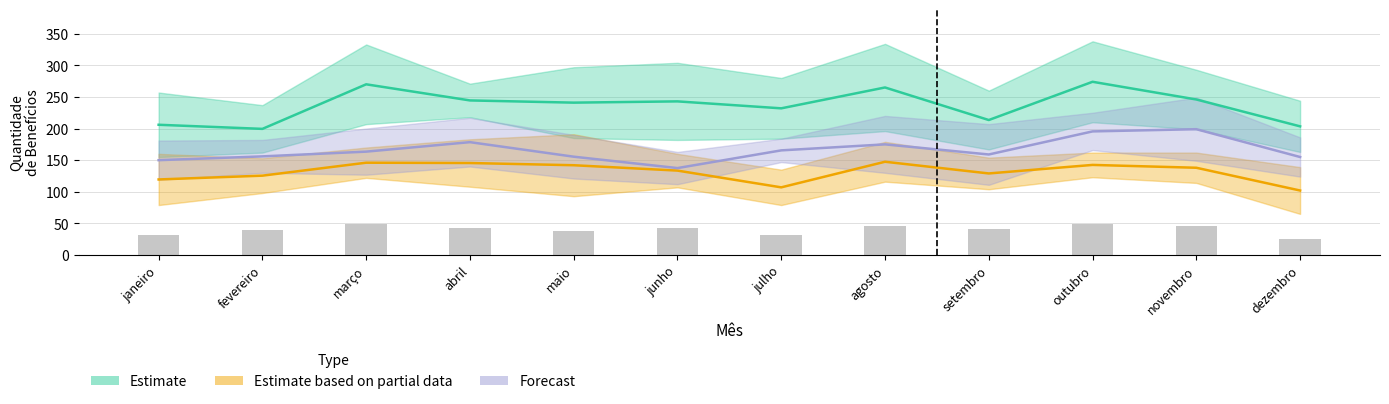

What is the label of the 2nd bar from the right?

novembro